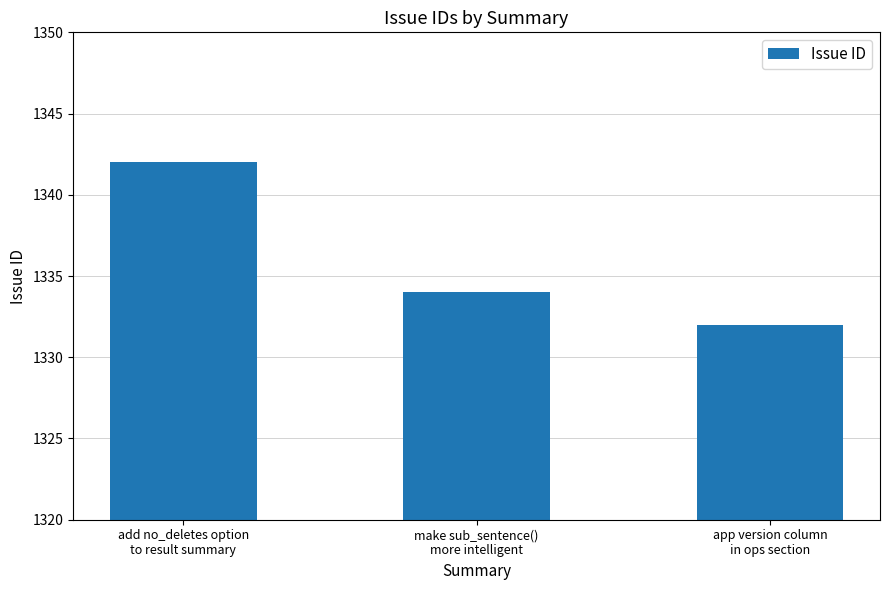

Does the chart contain stacked bars?

No